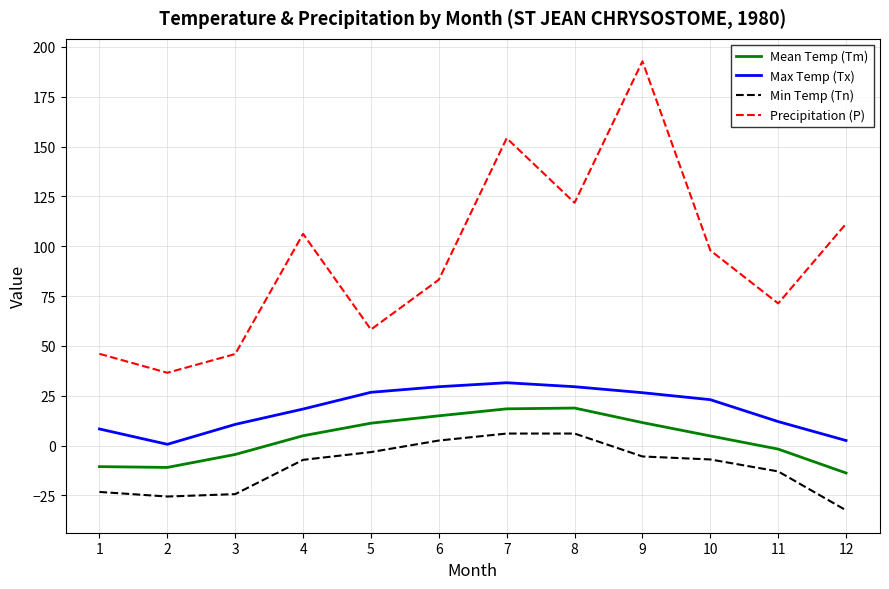

The Precipitation (P) series shows 71.3 at 11. True or false?

True